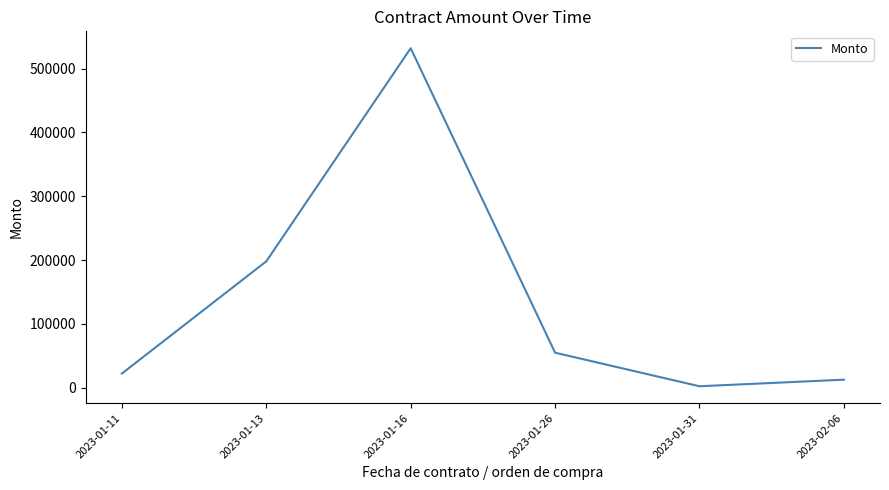

Rank the categories by value from lowest to highest.

2023-01-31, 2023-02-06, 2023-01-11, 2023-01-26, 2023-01-13, 2023-01-16